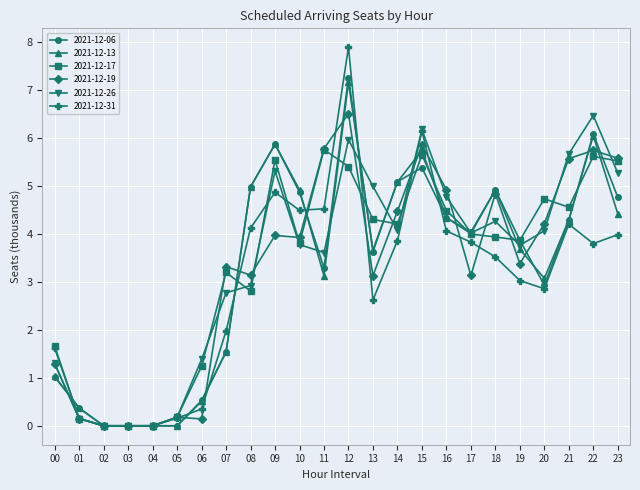

At which category is the sum across all series the highest?

12